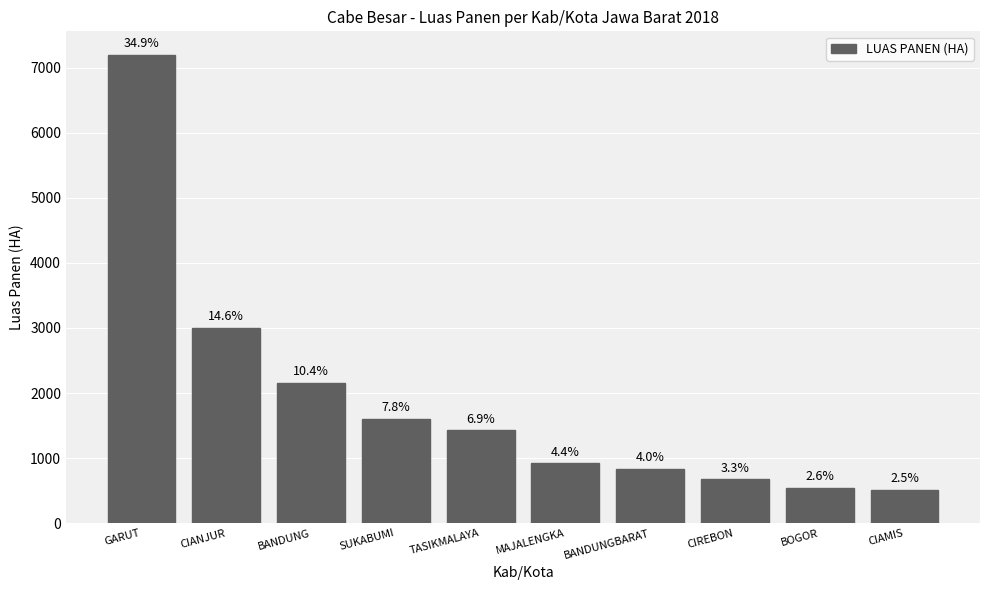

What is the change in value from BANDUNGBARAT to CIREBON?

-165